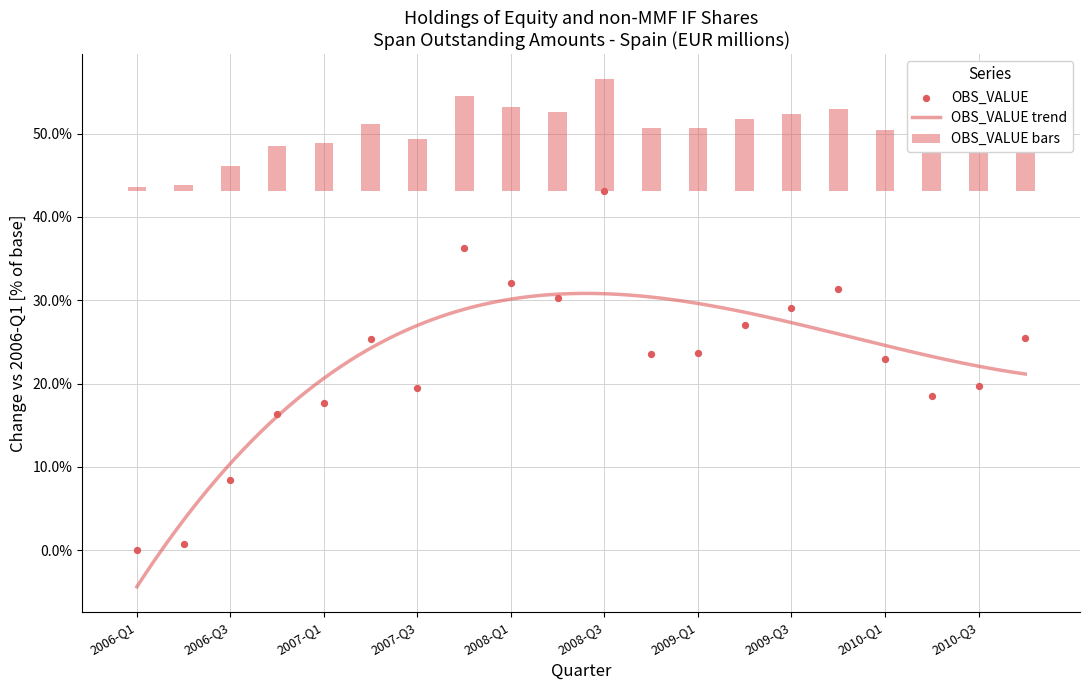

Which has a higher value, 2009-Q2 or 2008-Q3?

2008-Q3